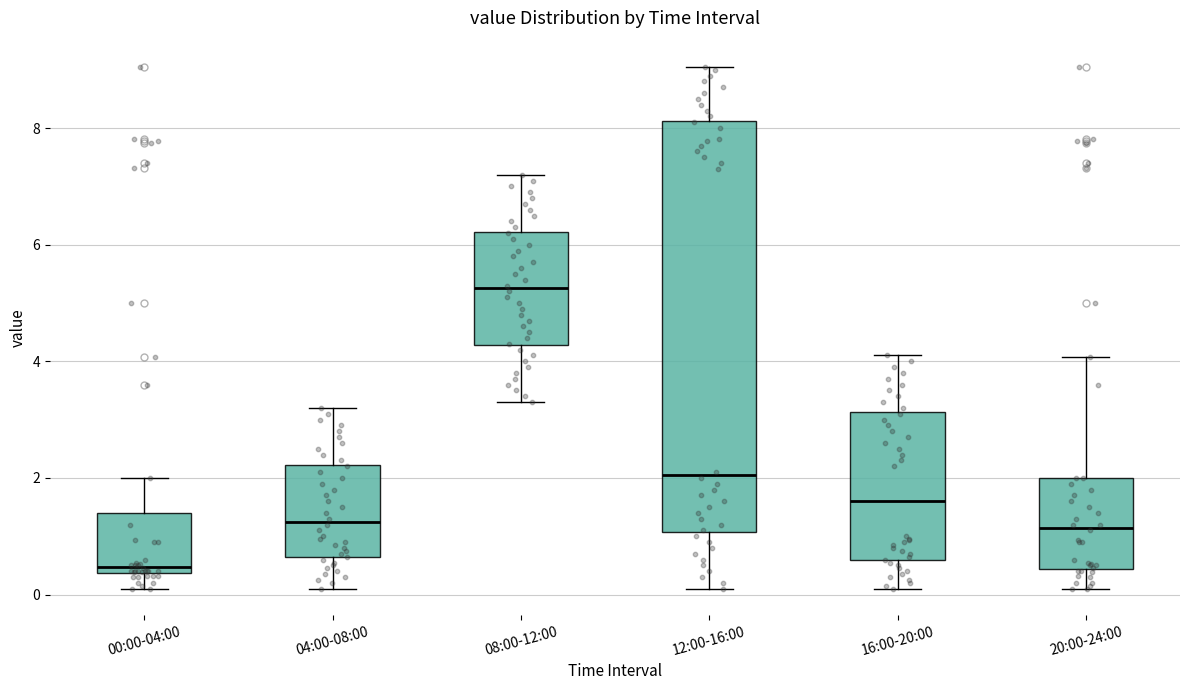

Where does the median line of the box for 12:00-16:00 sit on the y-axis? The values are not printed on the chart, so give them approximately, as read against the axis.

2.0